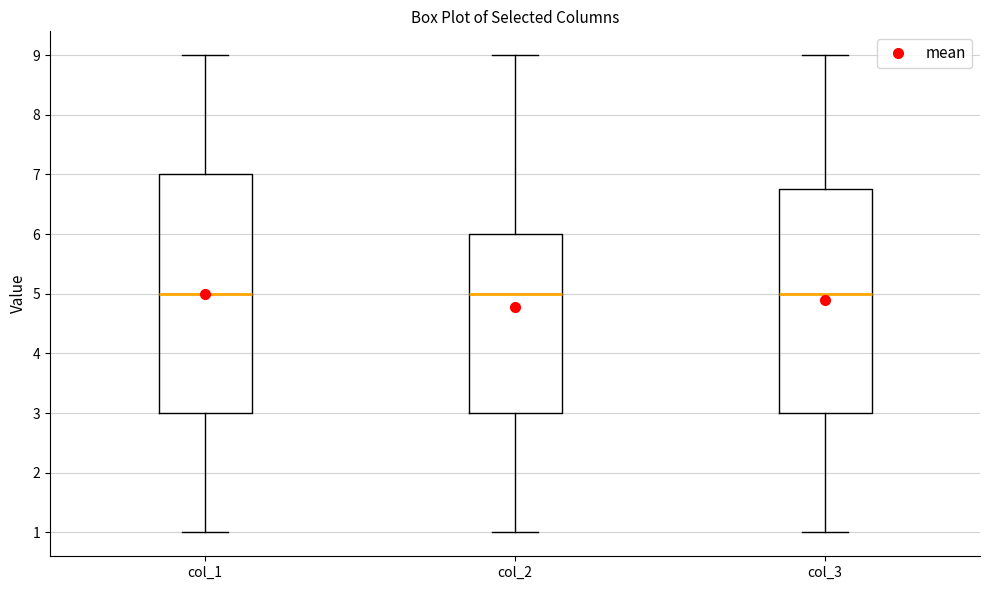

Where does the upper whisker of the box for col_1 end on the y-axis? The values are not printed on the chart, so give them approximately, as read against the axis.

9.0